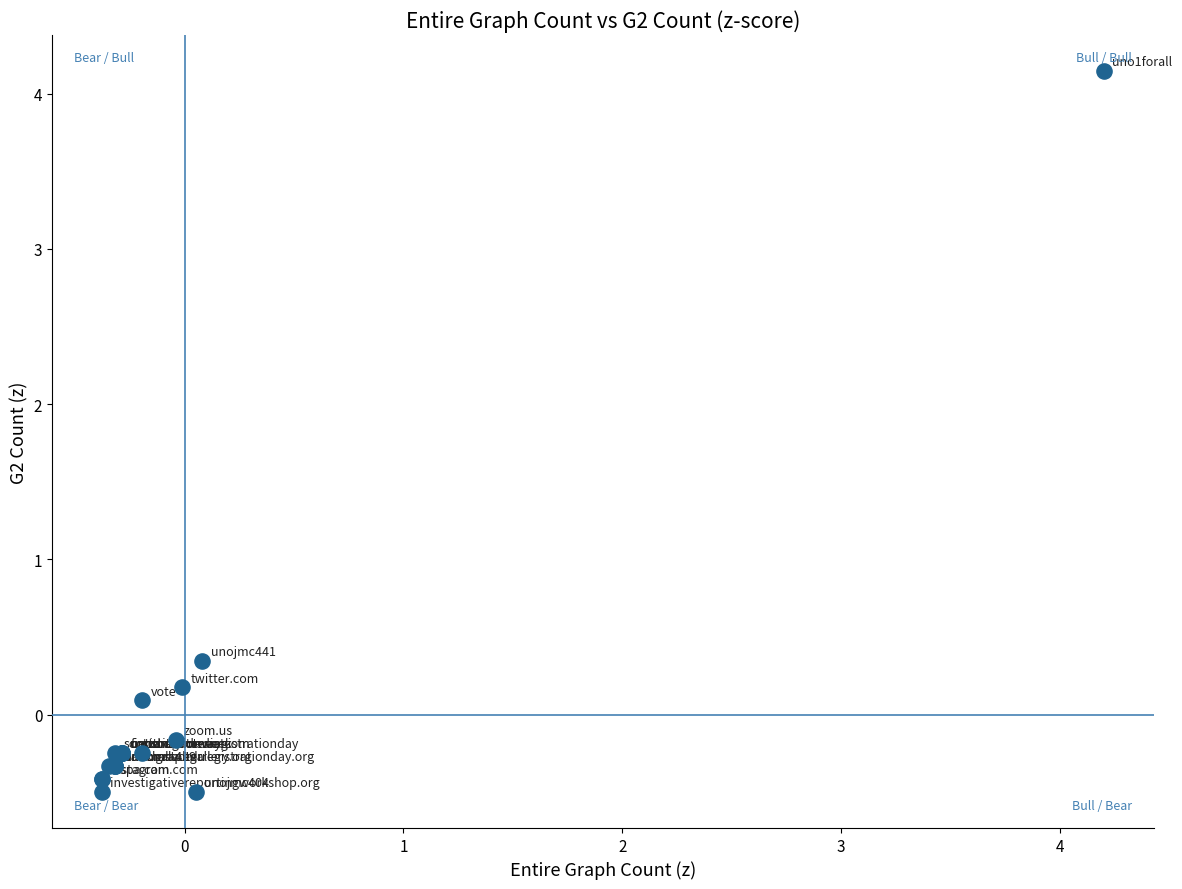

What Y value in the scatter plot is closest to 1?

0.3